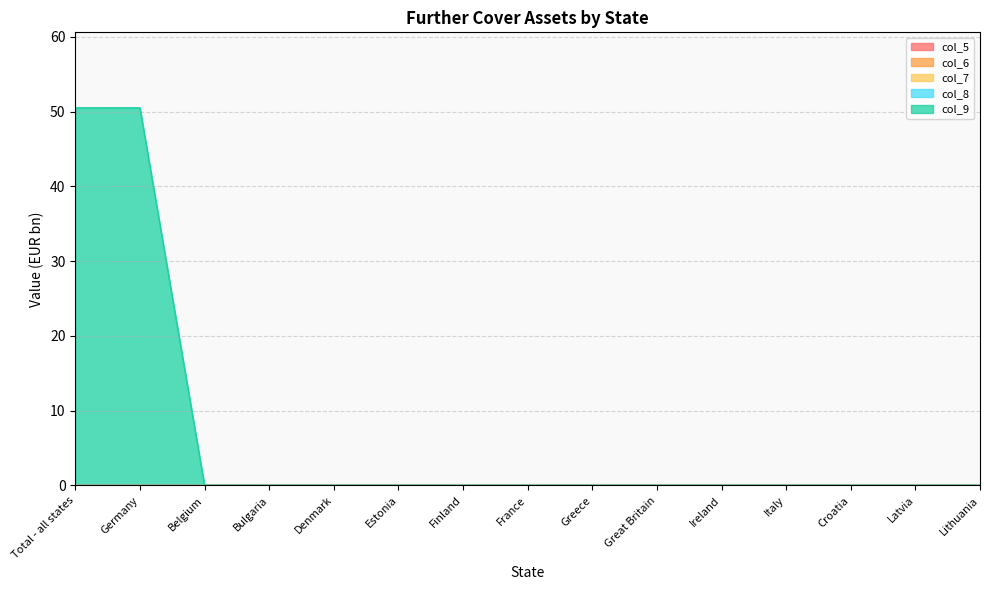

True or false: col_6 and col_8 intersect in this chart.

False